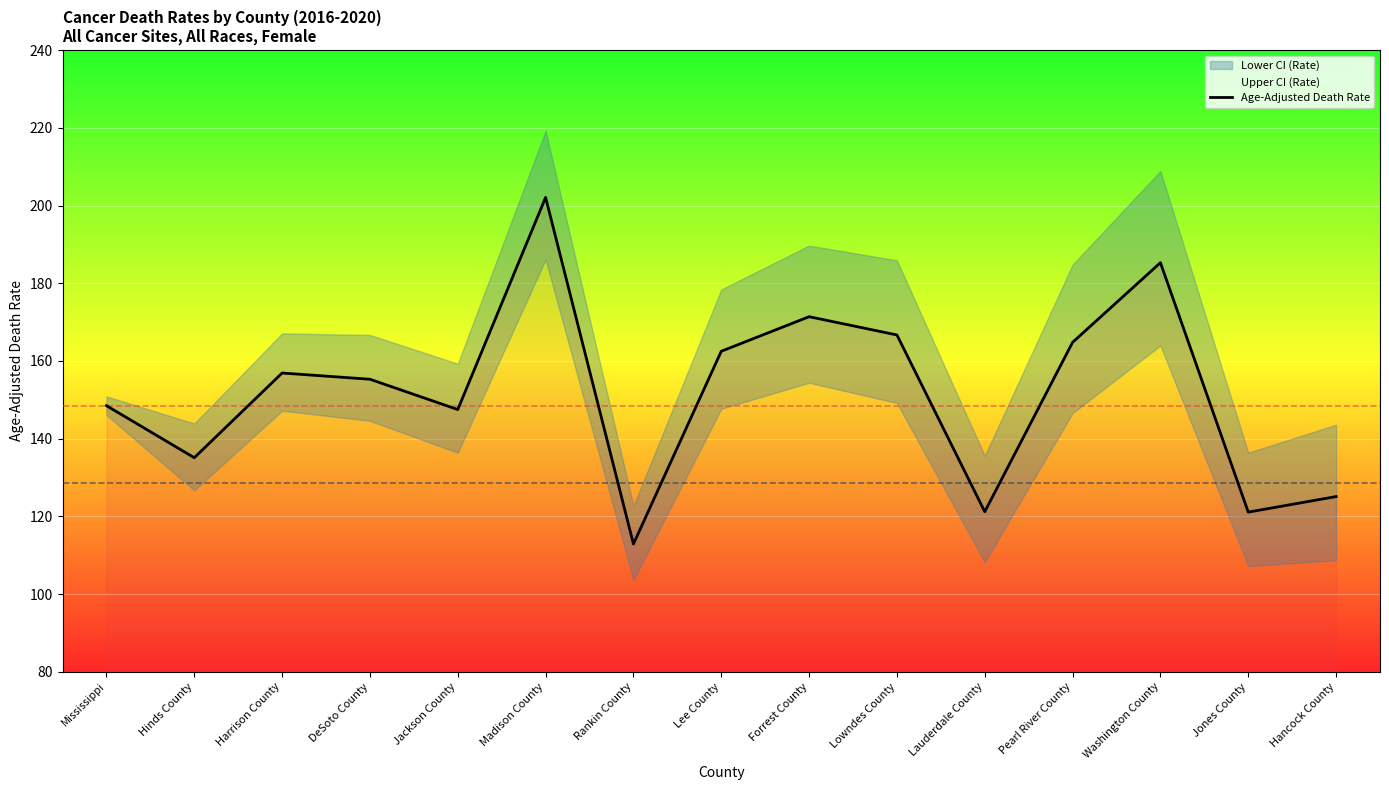

What is the label of the 14th point from the left?

Jones County